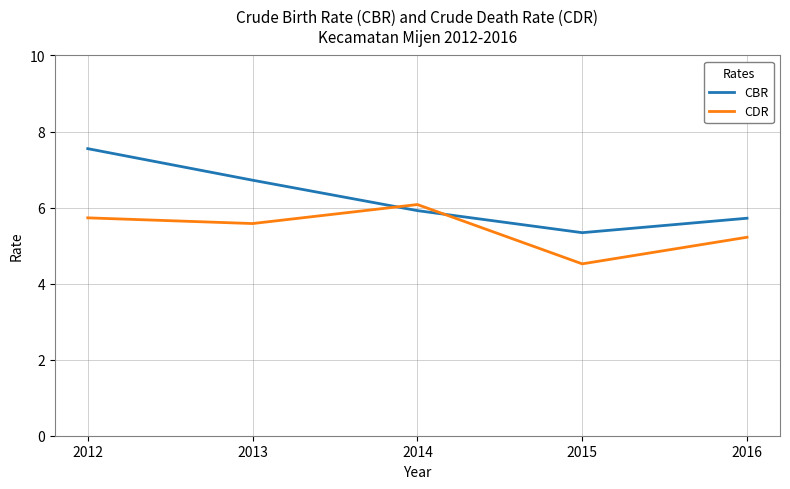

What are all the series names shown in the legend?

CBR, CDR